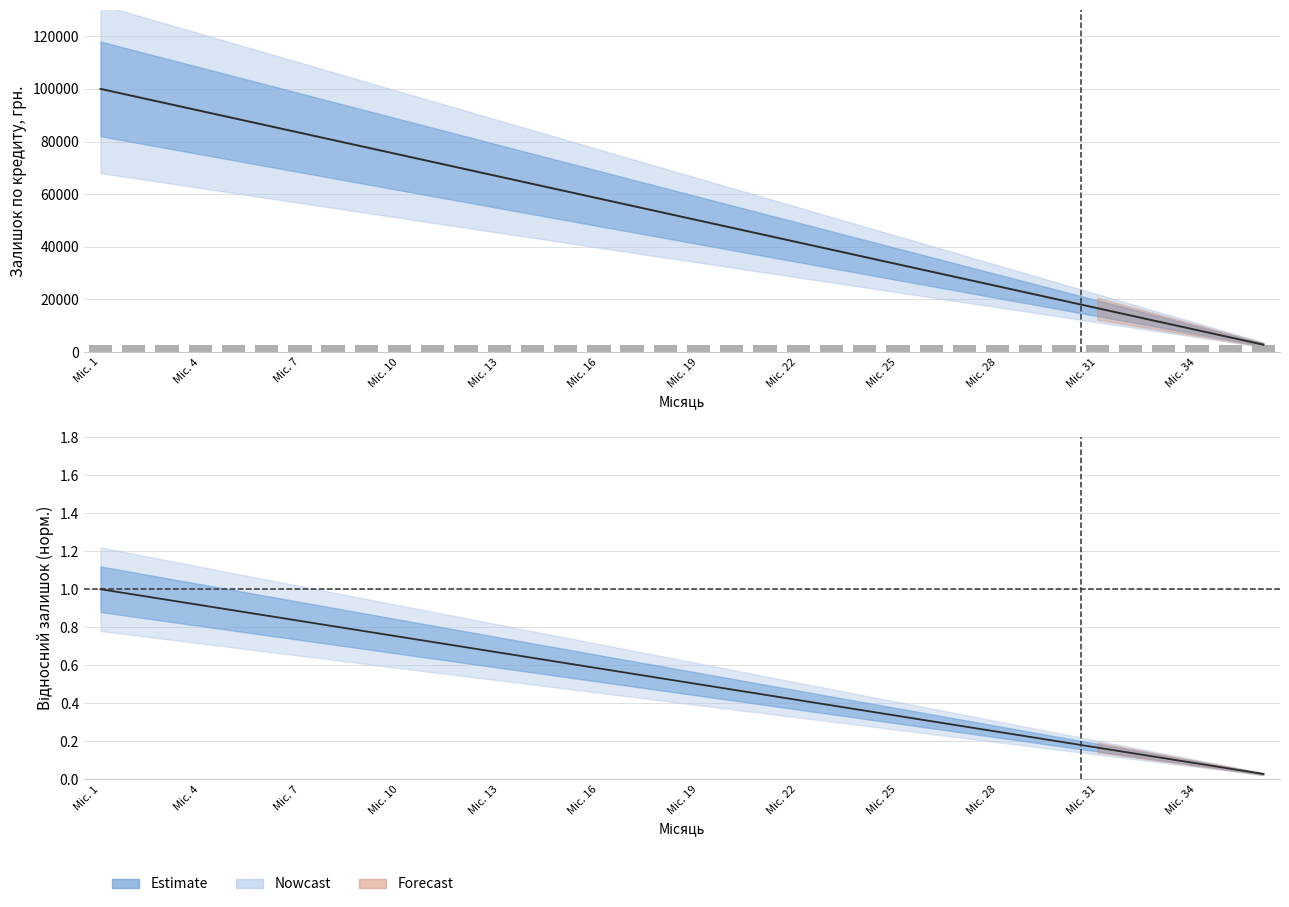

At which category is the sum across all series the highest?

1